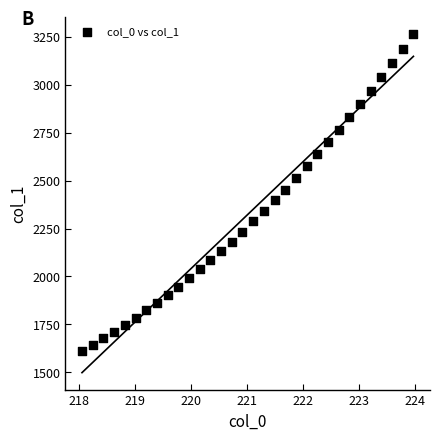

What is the range of Y values (max minus min)?

1656.1